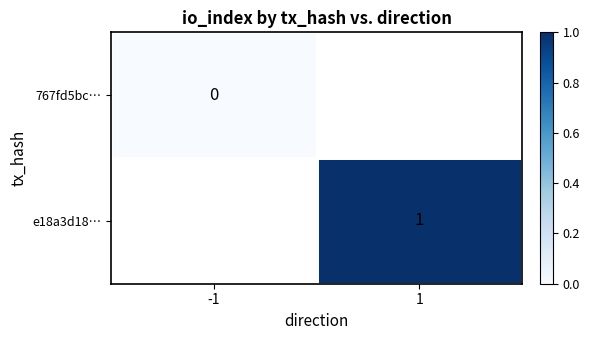

Is the value of e18a3d18… at 1 greater than the value of 767fd5bc… at -1?

Yes